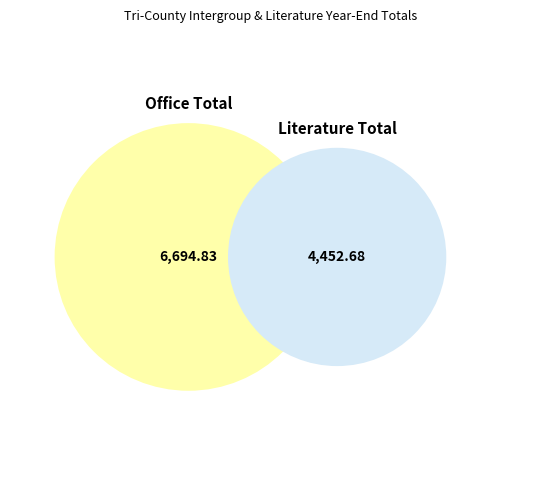

What percentage is NOT represented by Tri-County Intergroup Office Total?

39.9%